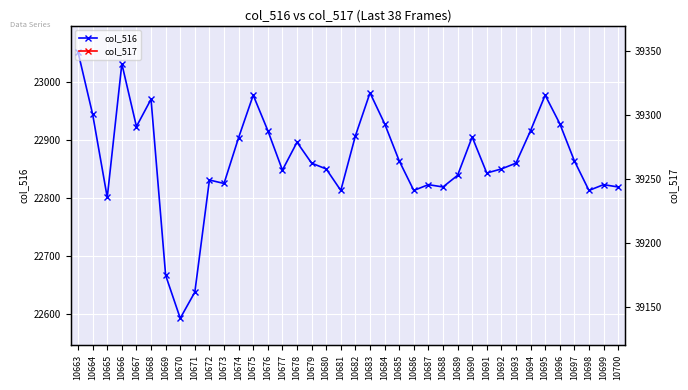

At which category does col_517 reach its first local peak?

10665